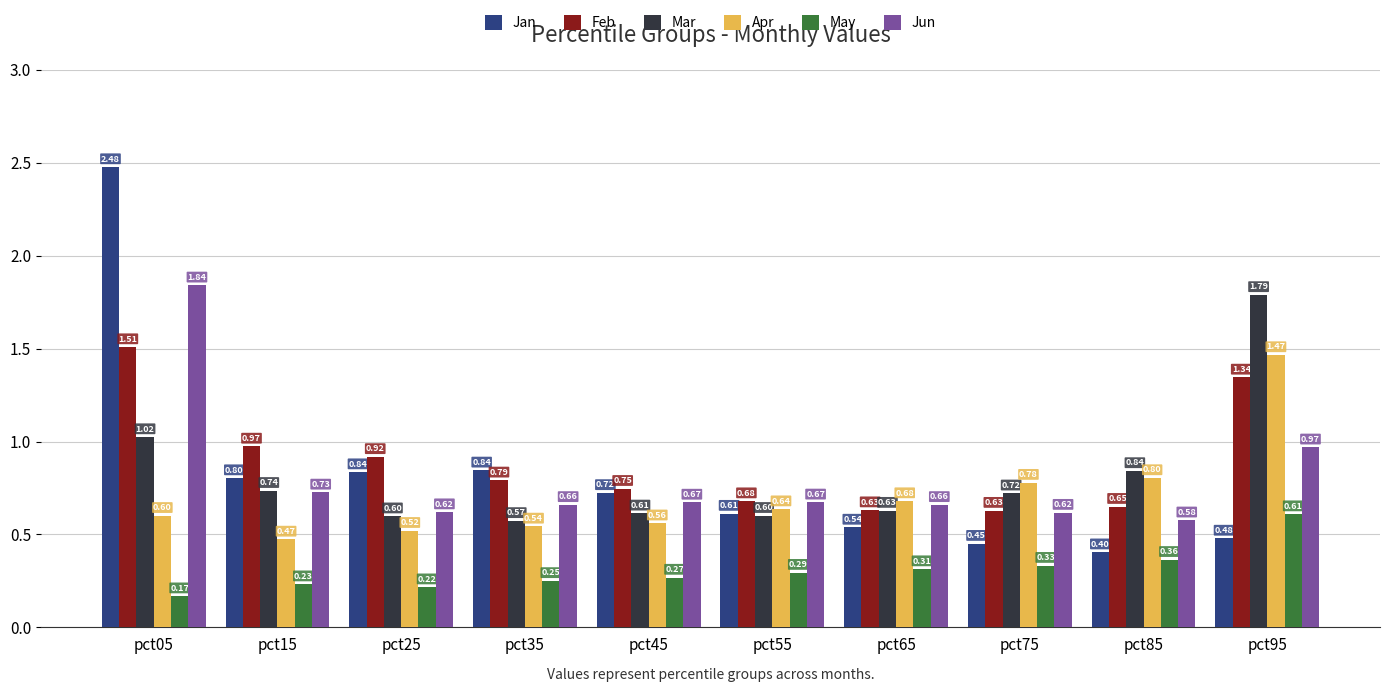

Between pct65 and pct85, which series saw the biggest shift?

Mar